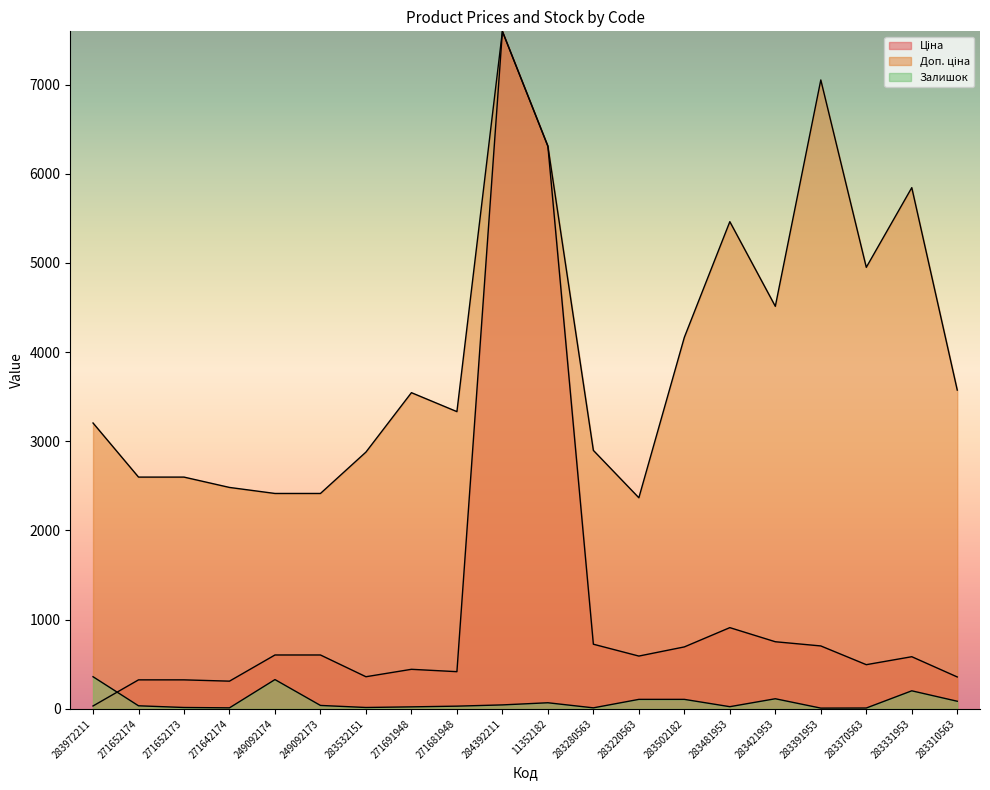

What is the sum of the Залишок values at 283972211 and 284392211?

404.0